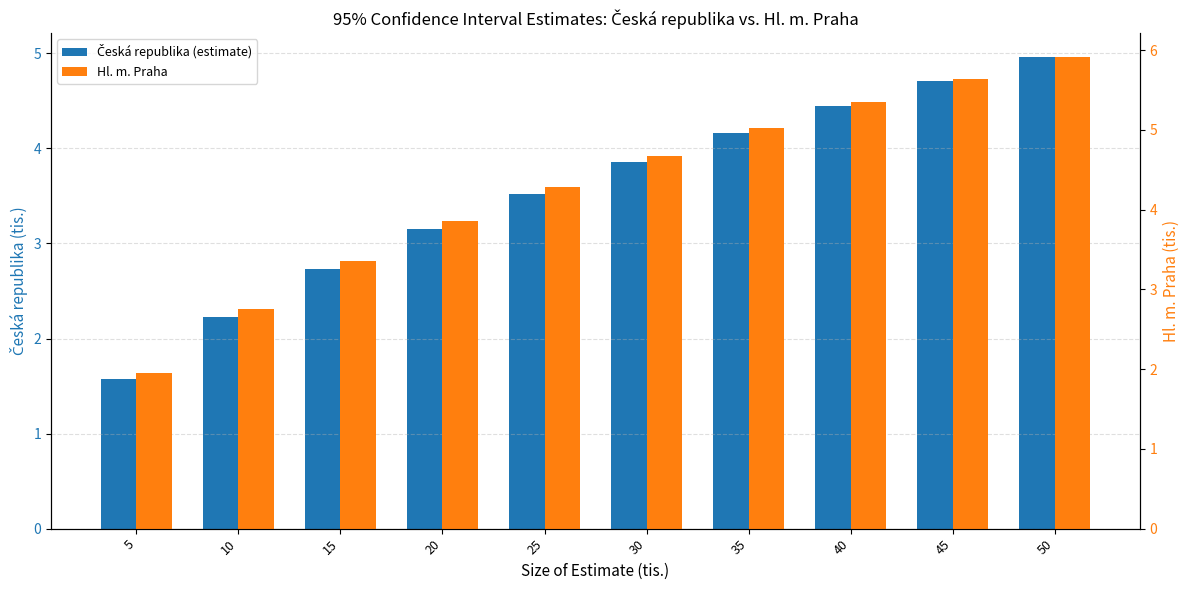

What is the difference between the highest and lowest values at 5?

0.4